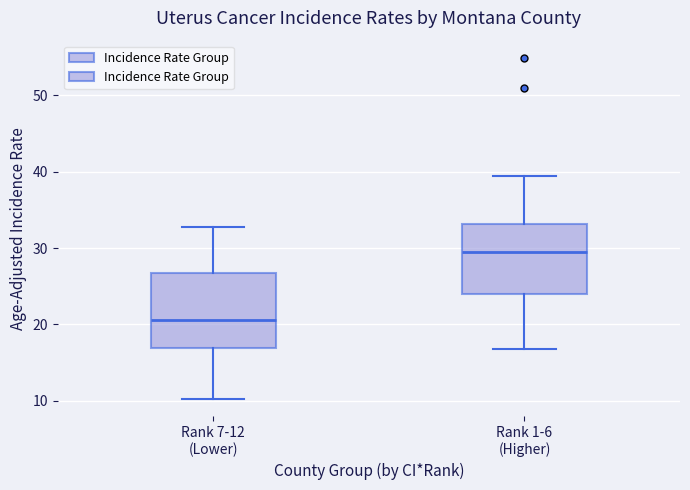

Where does the median line of the box for Rank 1-6 (Higher) sit on the y-axis? The values are not printed on the chart, so give them approximately, as read against the axis.

29